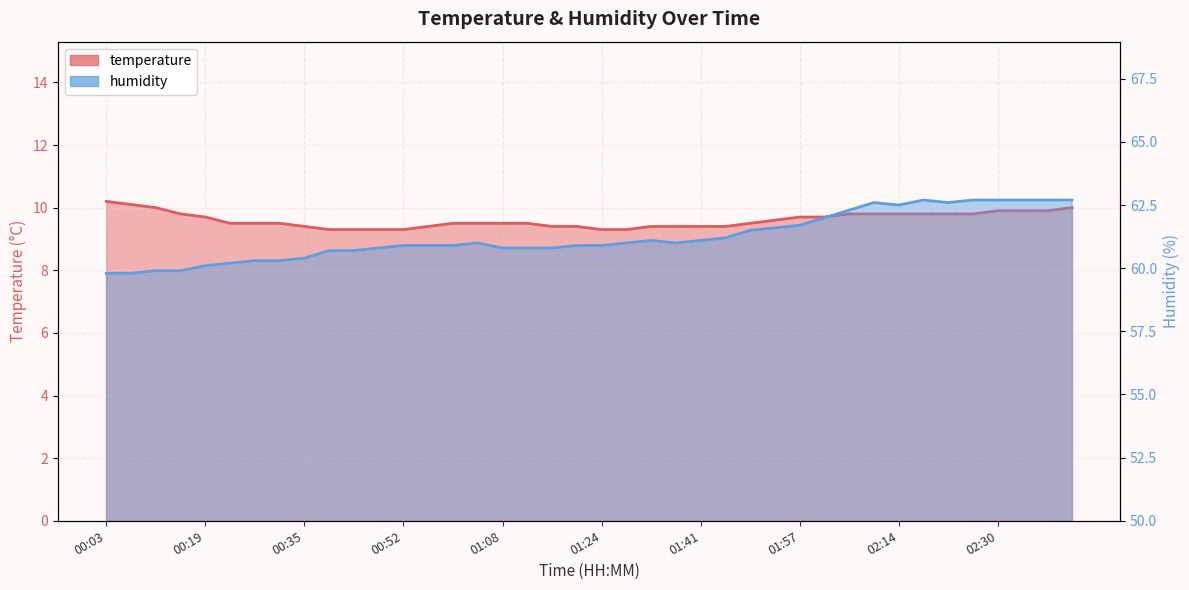

True or false: temperature and humidity intersect in this chart.

False